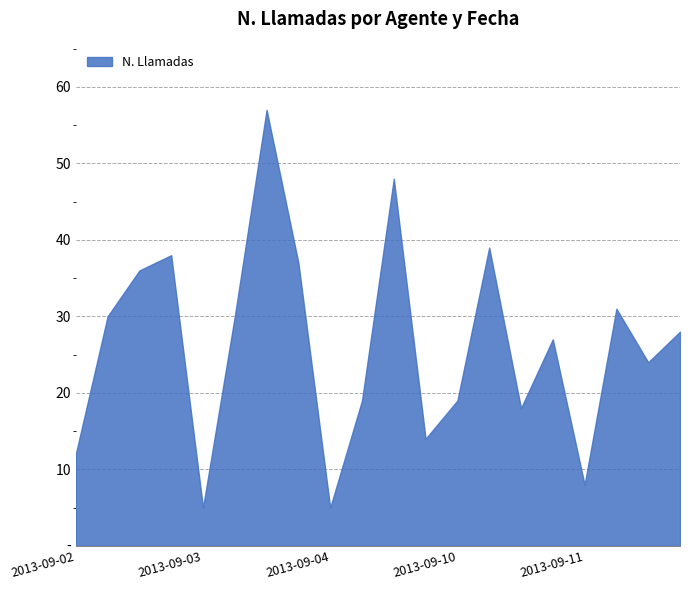

What is the label of the 7th point from the right?

2013-09-10 Marisol